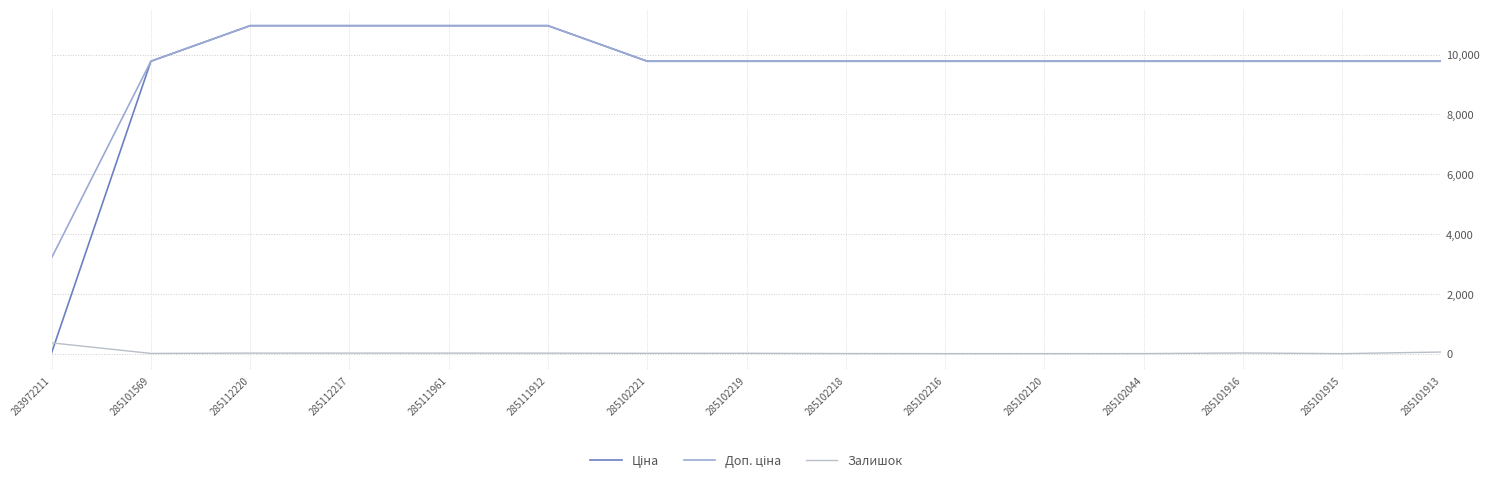

True or false: Залишок and Доп. ціна intersect in this chart.

False